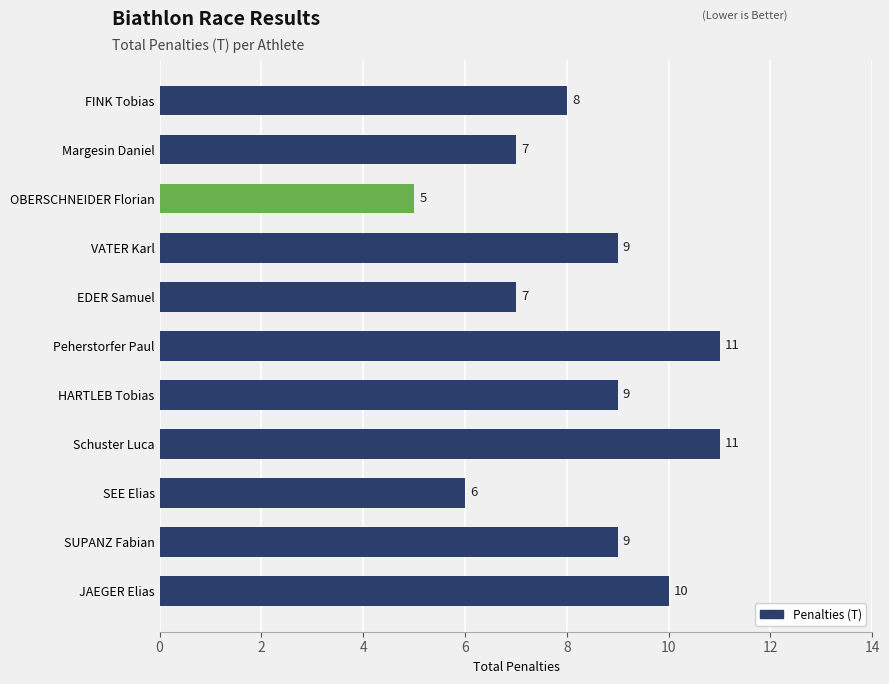

What is the difference between the maximum and minimum values?

6